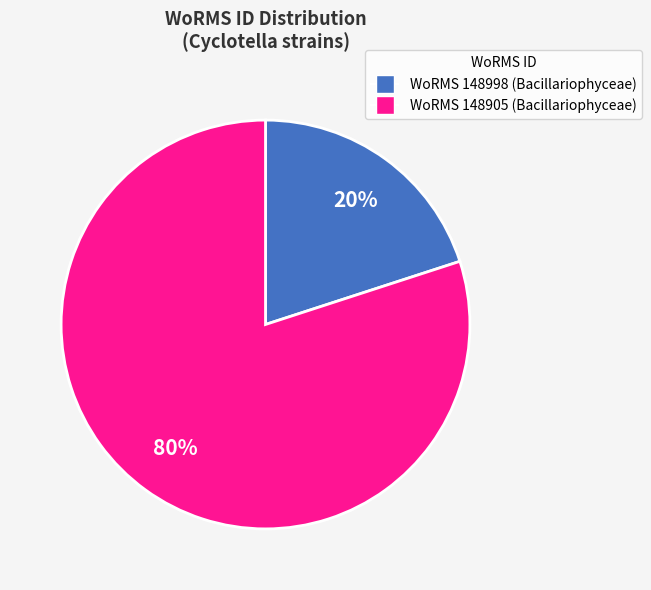

Is there a majority slice in this chart?

Yes